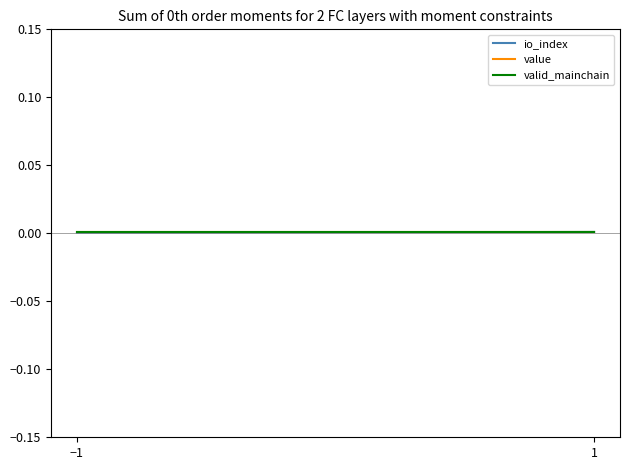

Is it true that valid_mainchain equals 0.0 at 1?

True